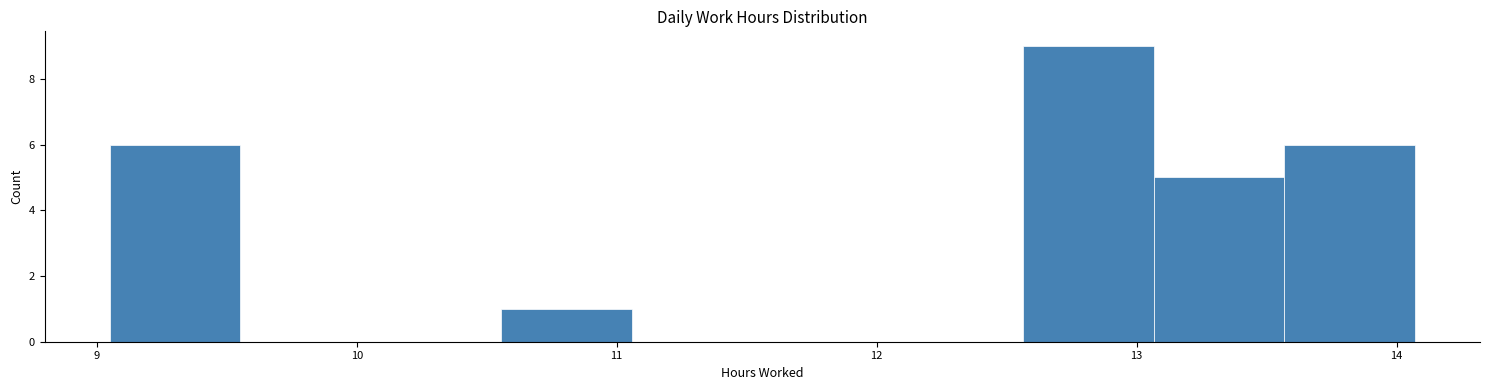

What is the height of the bar covering 13.6 to 14.1 on the x-axis? Neither the bar edges nor the heights are printed on the chart, so give them approximately, as read against the axes.

6